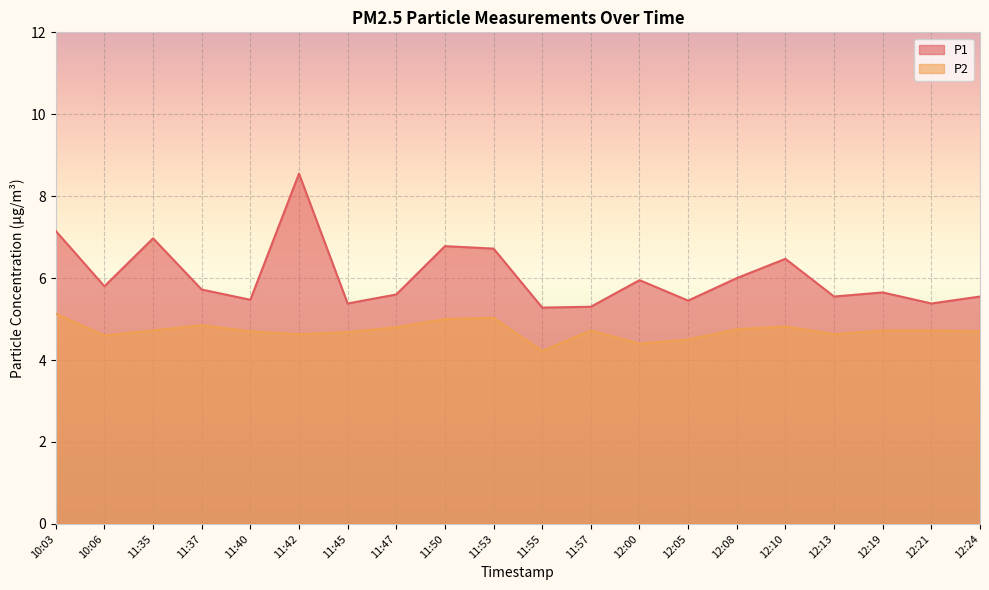

What position from the right is 11:47?

13